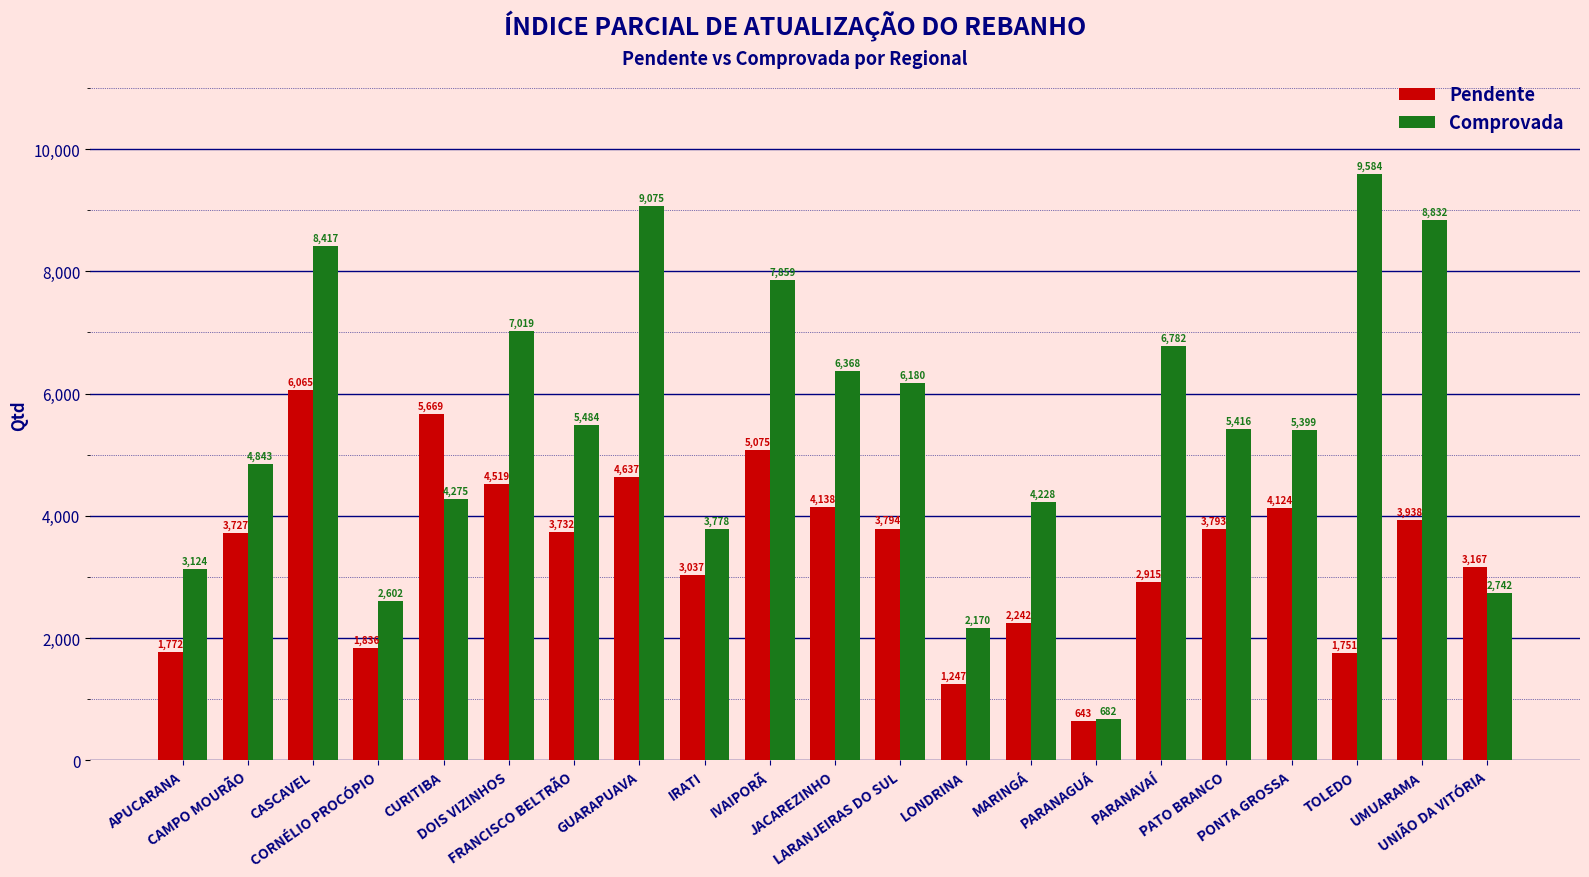

What is the label of the 4th bar from the left?

CORNÉLIO PROCÓPIO